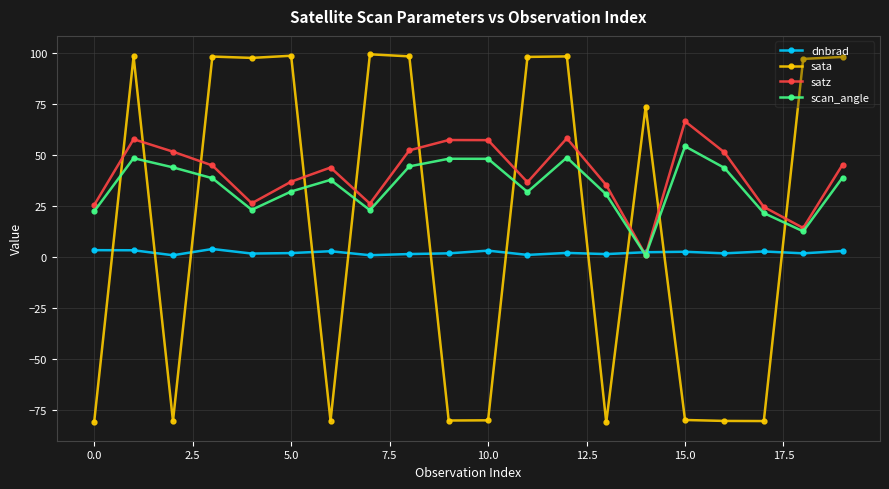

What is the highest value of the dnbrad series?

4.0